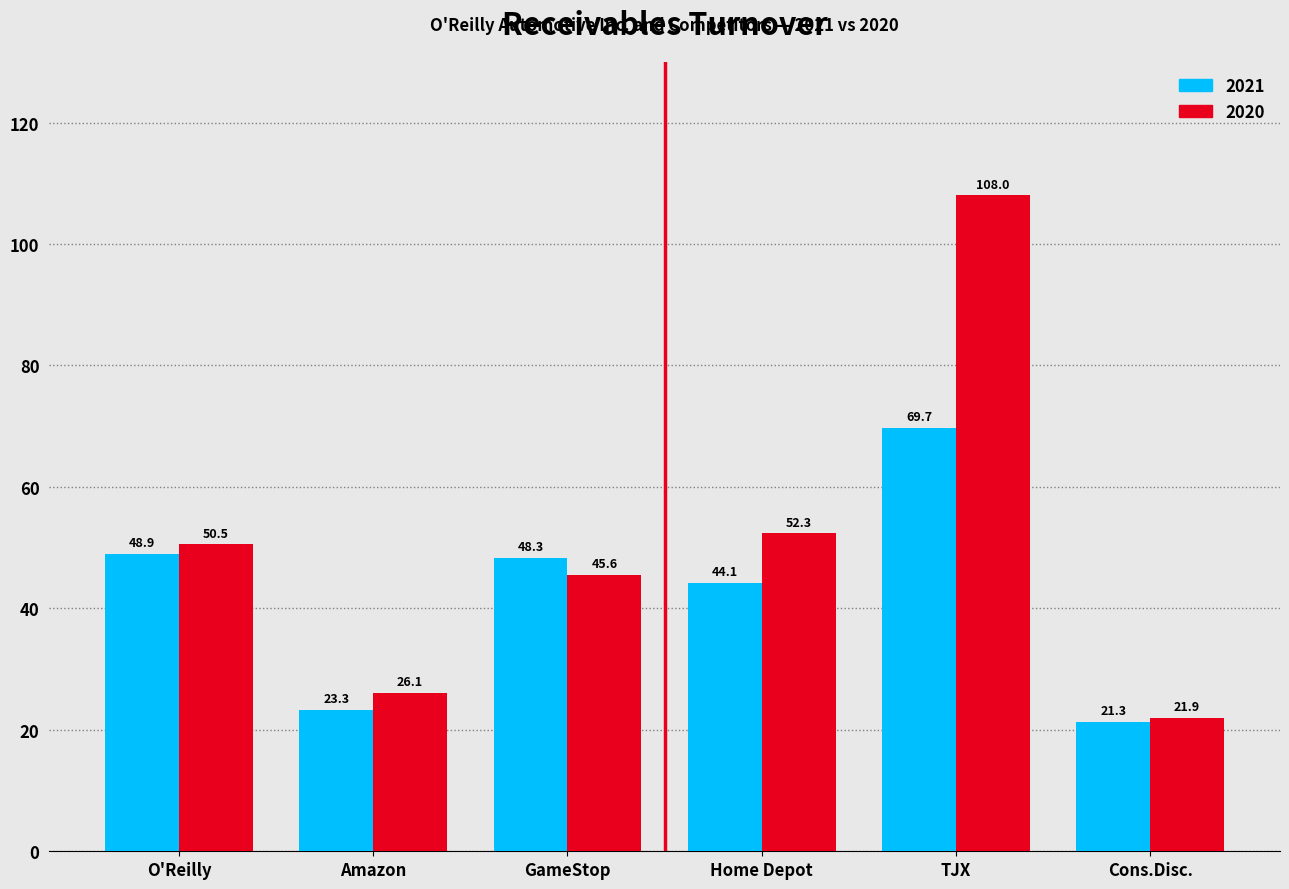

List the series in order of their peak value, highest first.

2020, 2021